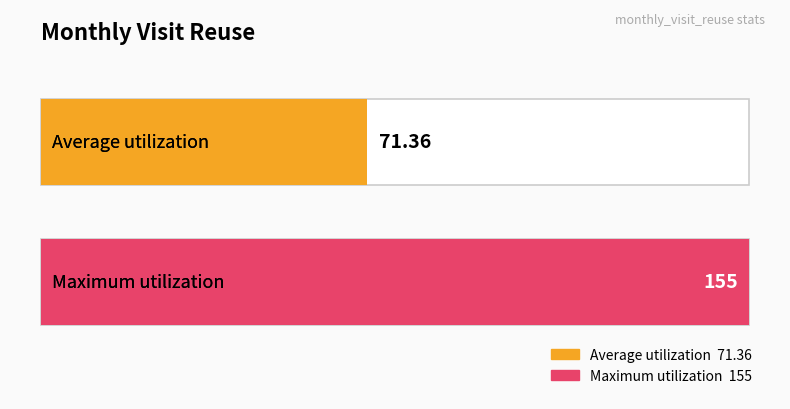

What is the average value?

71